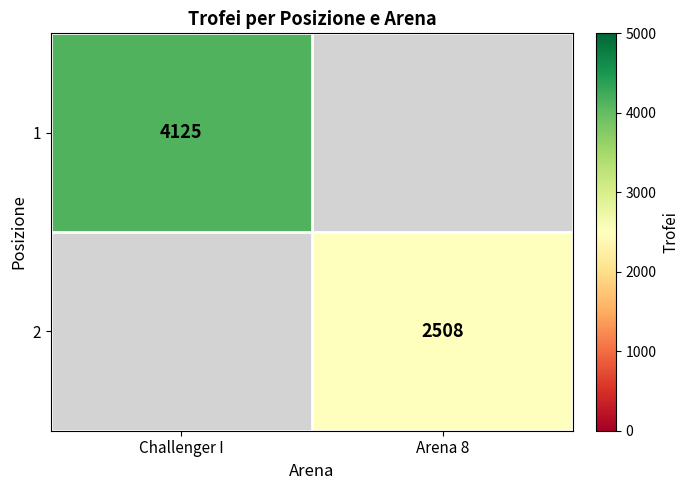

Is it true that 2 equals 1349 at Arena 8?

False